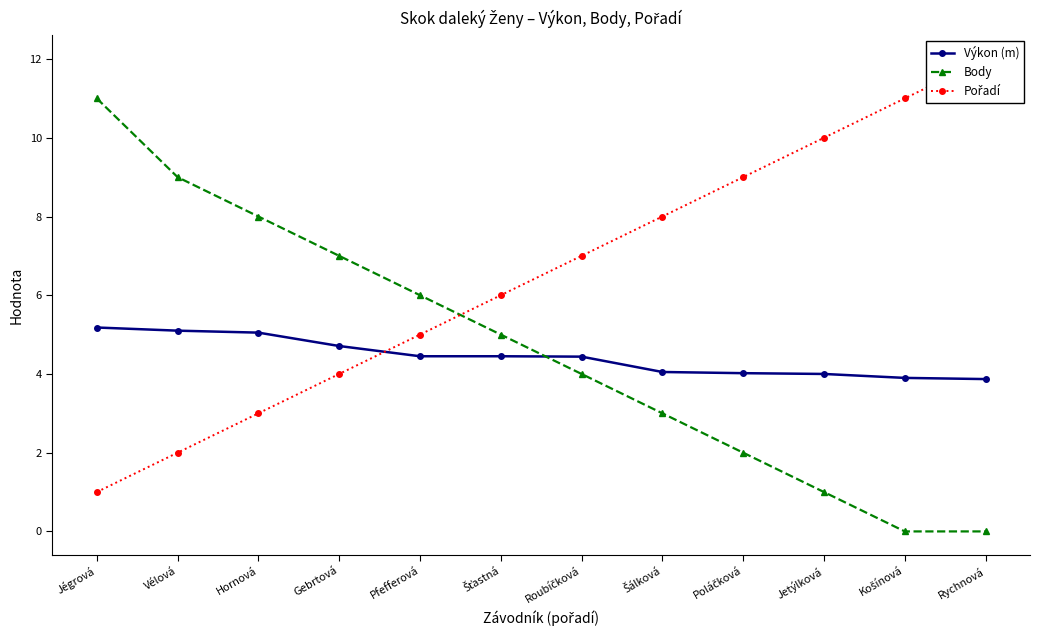

How many values in the Body series are below 5?

6